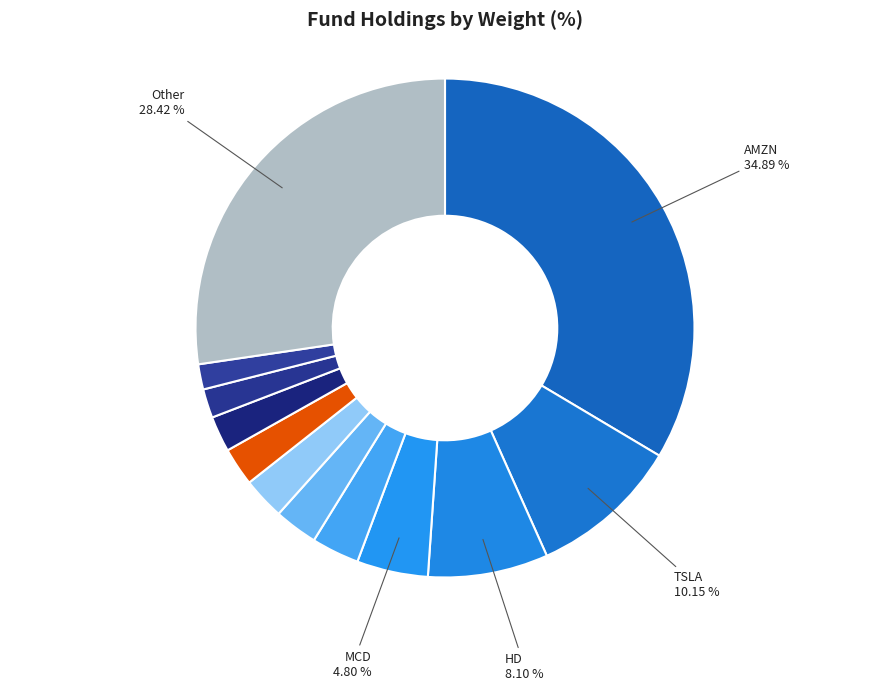

What percentage is the CMG slice, to the nearest percent?

2%